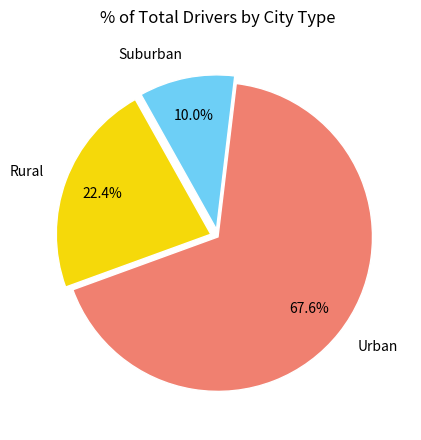

What is the ratio of the value at Urban to the value at Suburban?

6.8